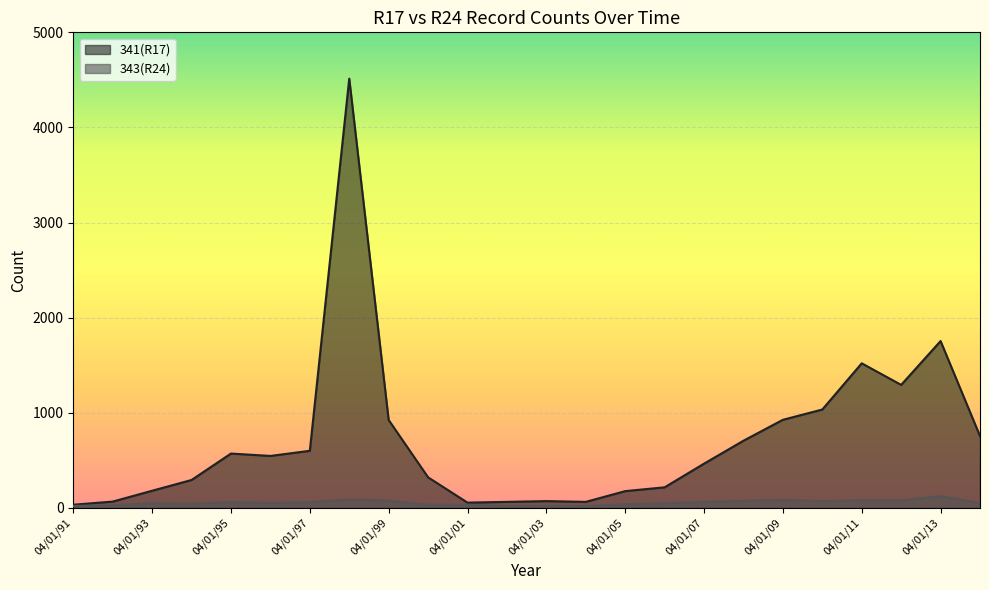

What value does the 341(R17) series have at 04/01/00?

321